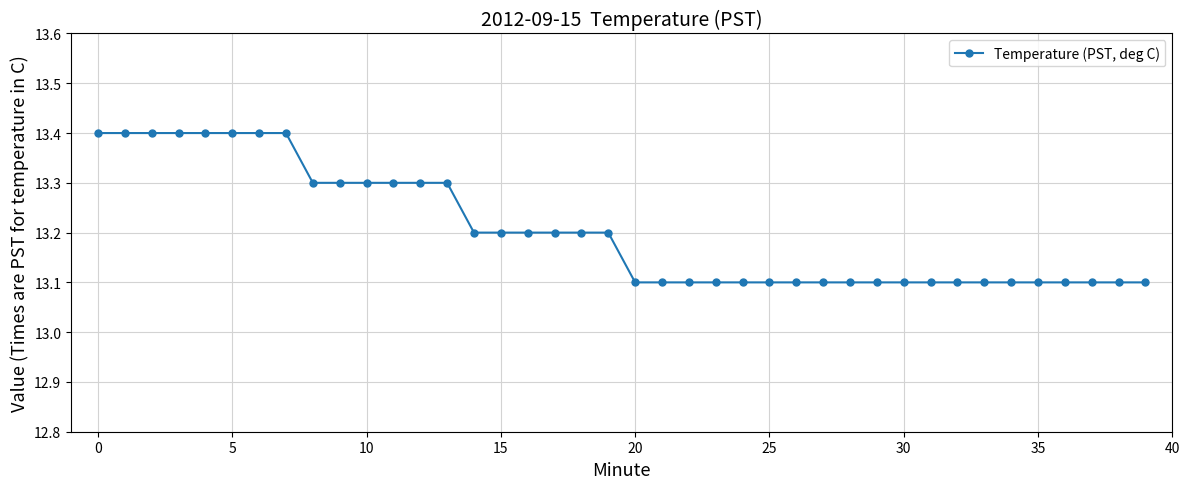

What is the value of the 20th point from the left?

13.2